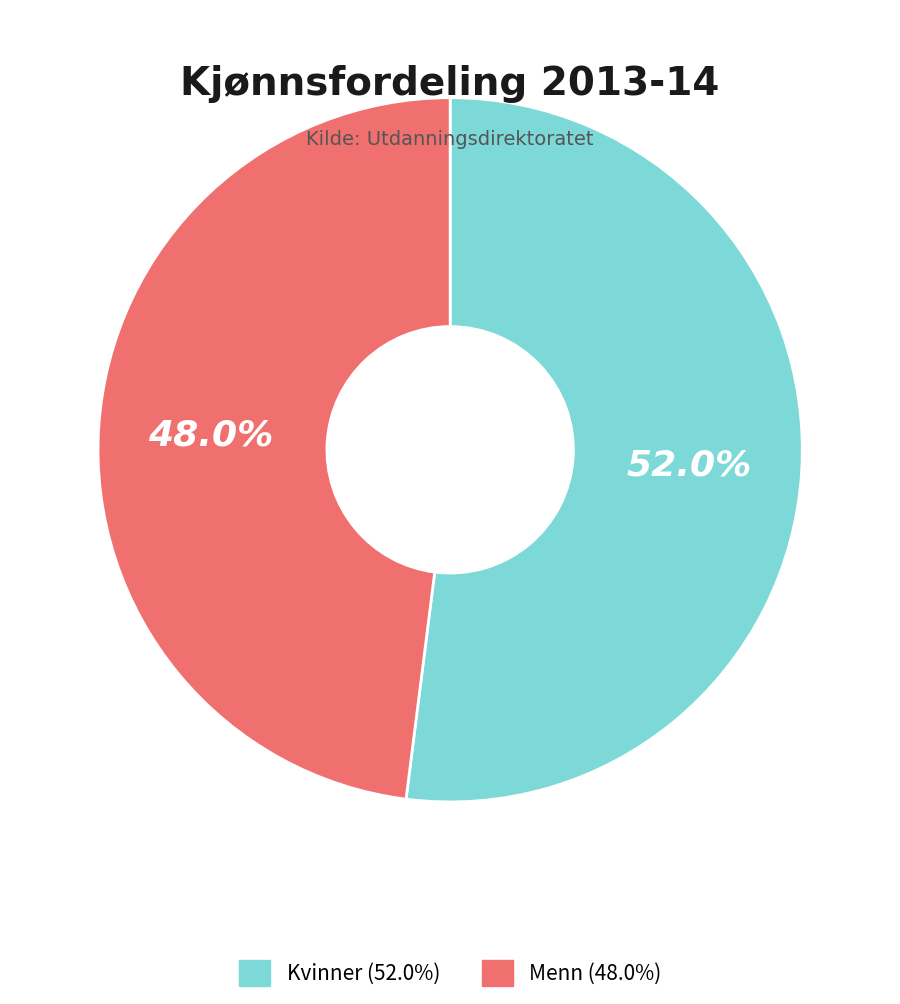

Is it true that Kvinner is 65% of the pie?

False